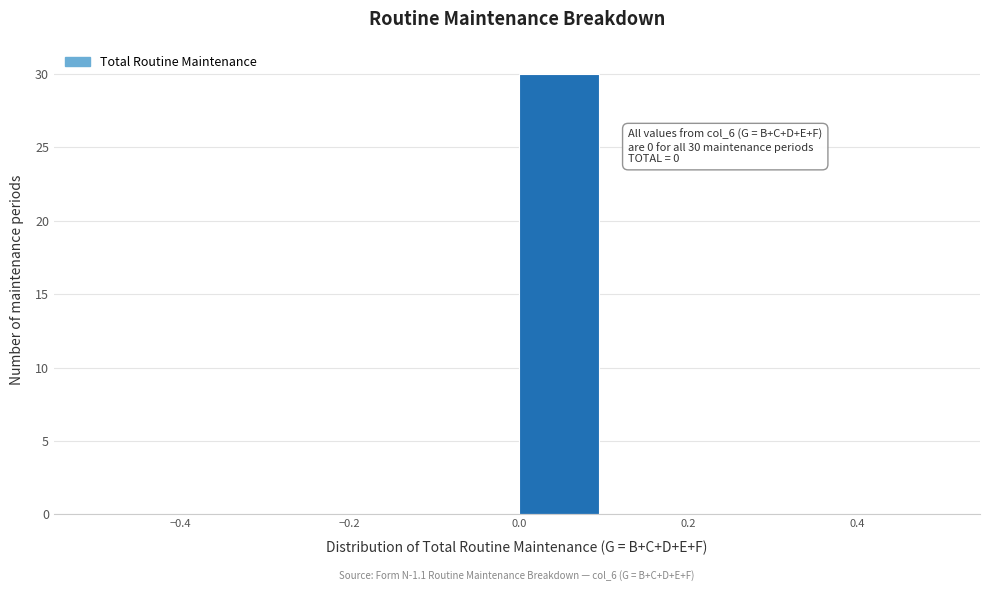

Over which range of the x-axis is the bar tallest?

0.0 to 0.1